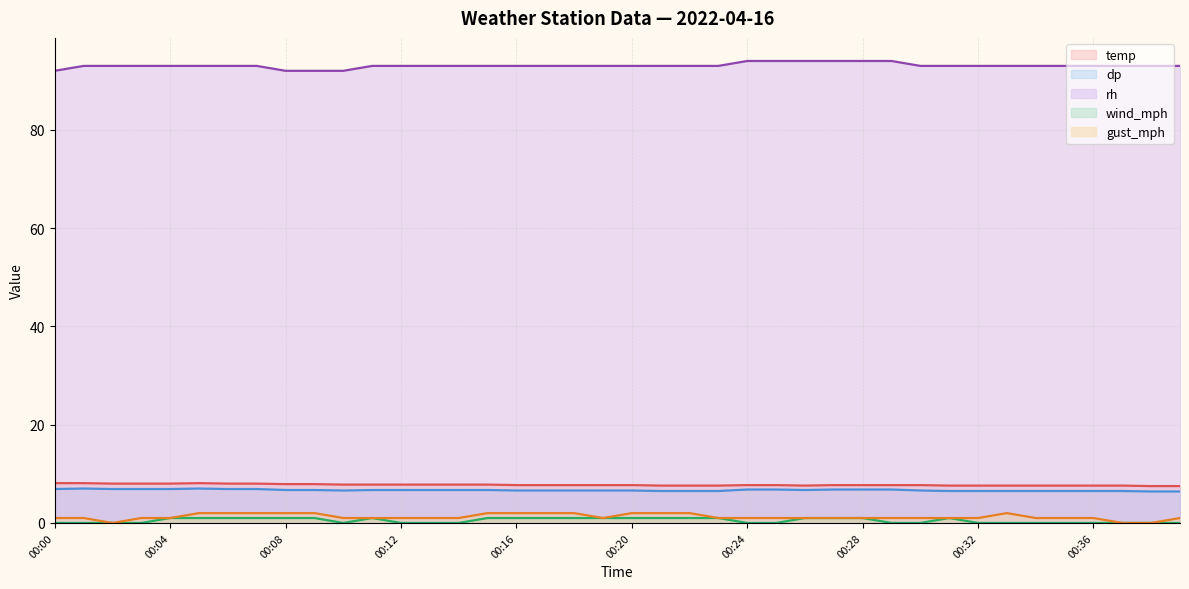

Between 00:17 and 00:35, which is larger?

00:17